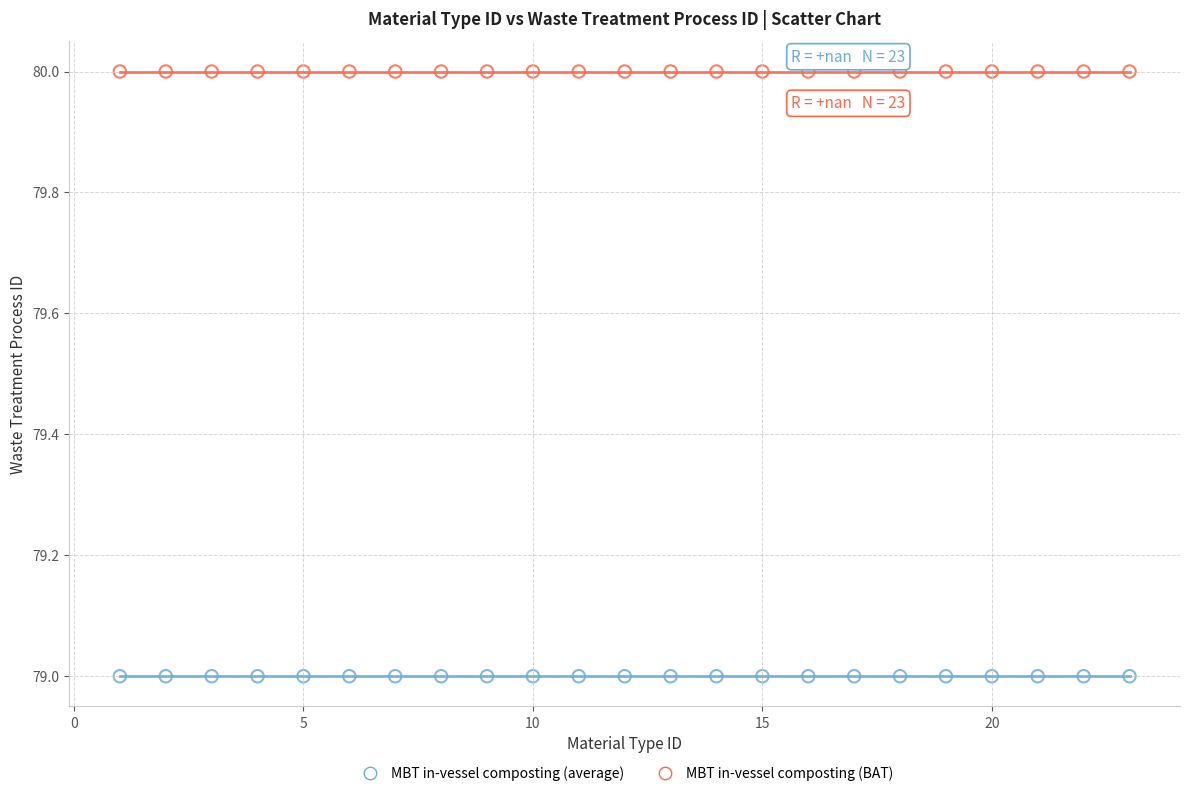

Which series reaches the maximum Y coordinate?

MBT in-vessel composting (BAT)